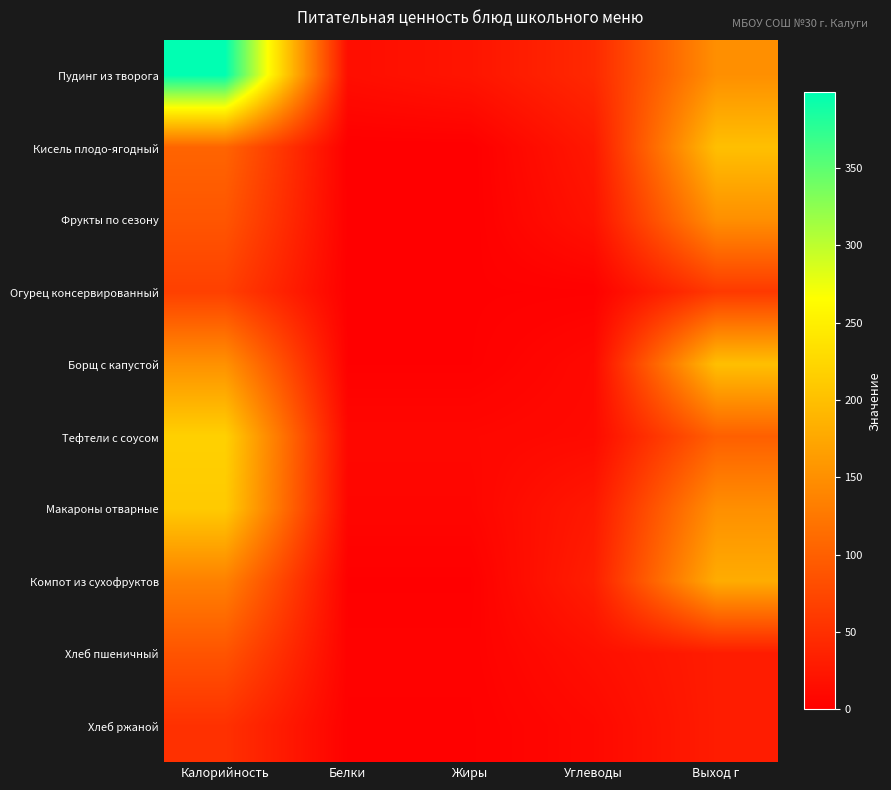

Which series has the largest range (max minus min)?

Пудинг из творога